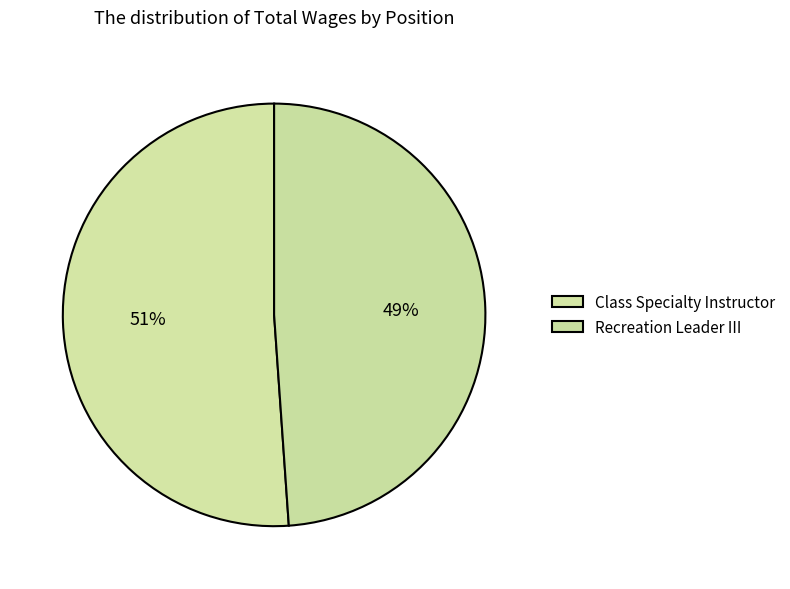

To the nearest percent, what is the combined percentage of Recreation Leader III and Class Specialty Instructor?

100%